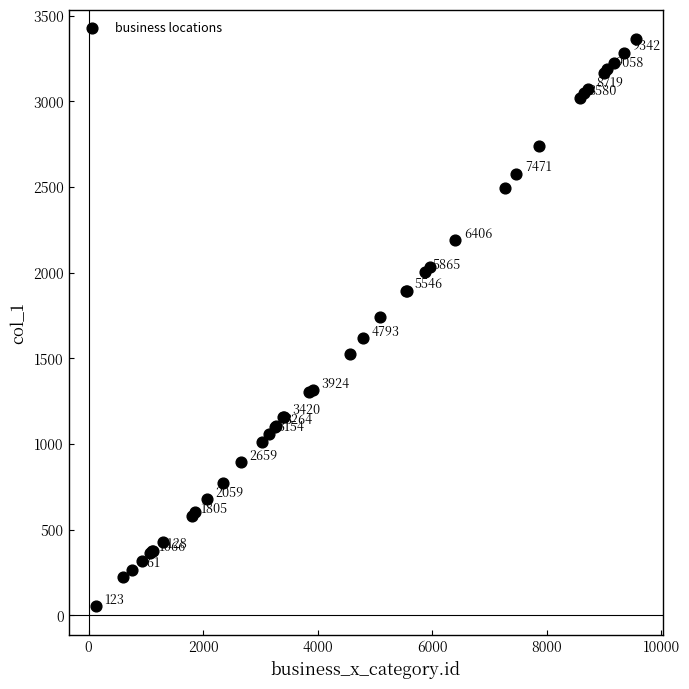

What Y value in the scatter plot is closest to 1709?

1744